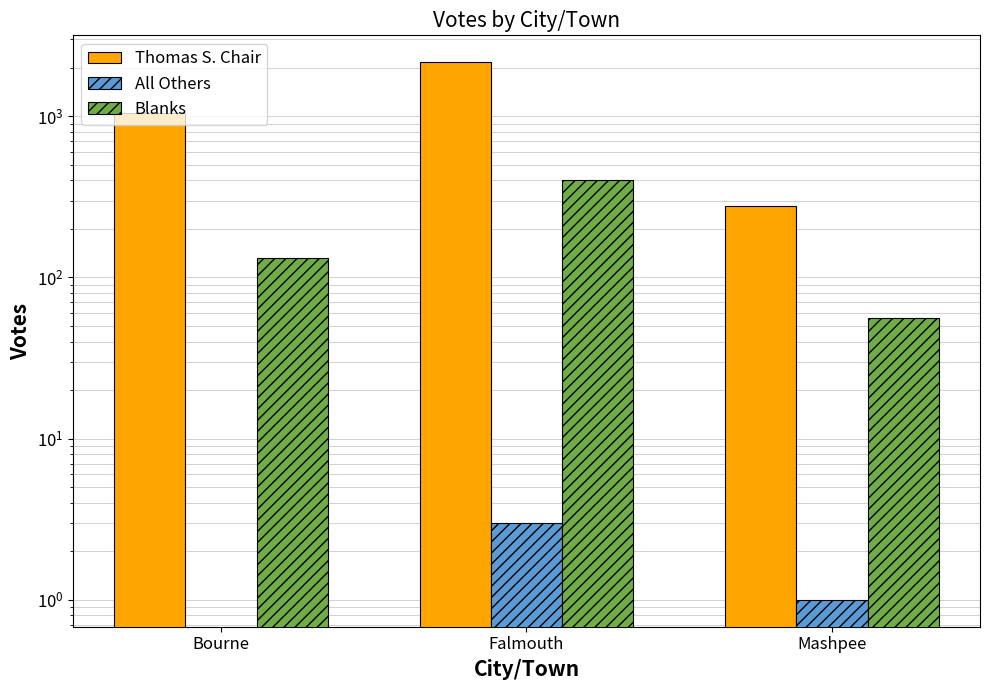

Count the number of categories in the chart.

3